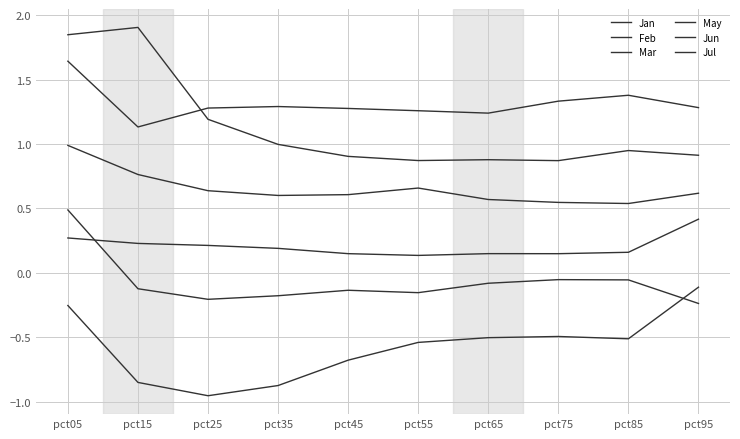

Between pct35 and pct75, which series saw the biggest shift?

Jan